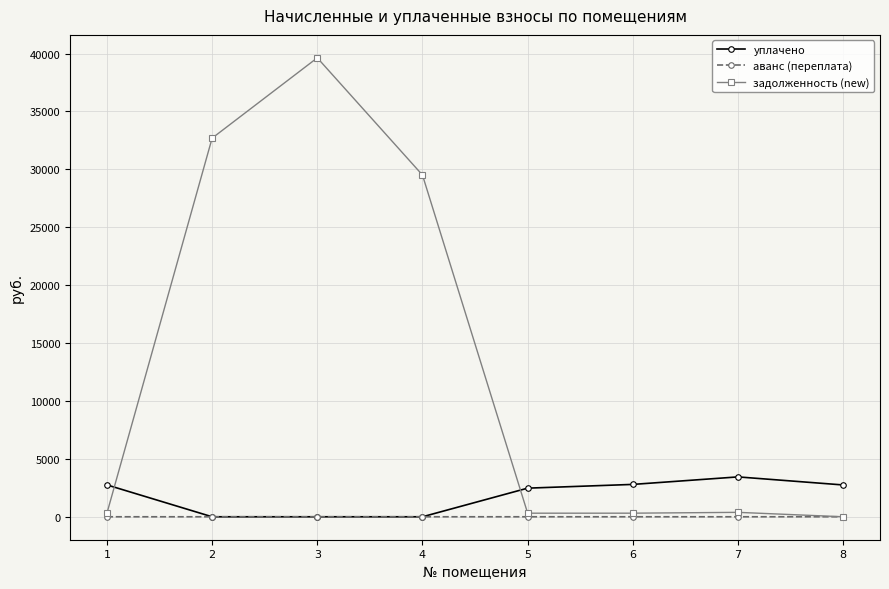

What is the spread (max minus min) of values at 3?

39634.2